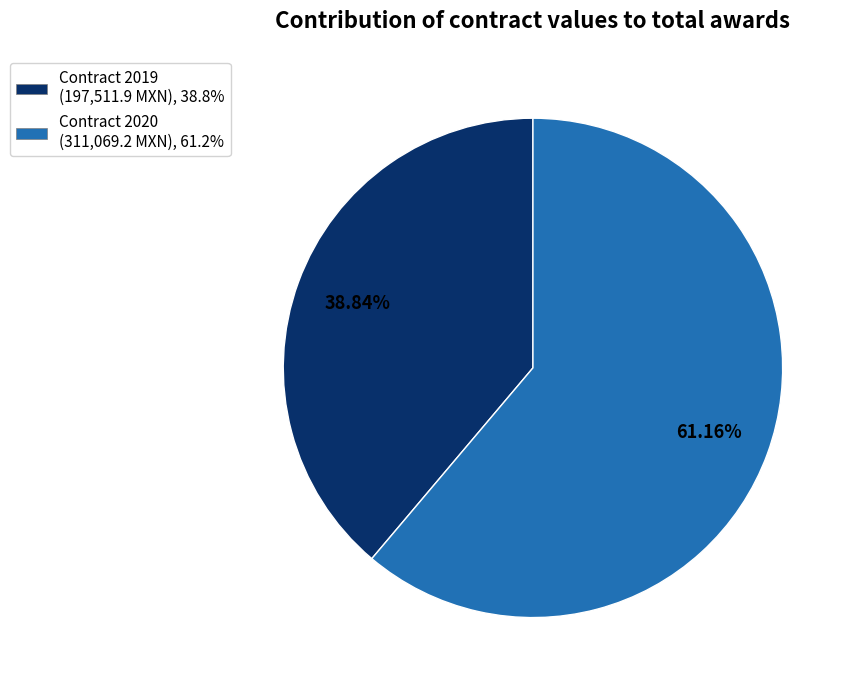

Is there a majority slice in this chart?

Yes